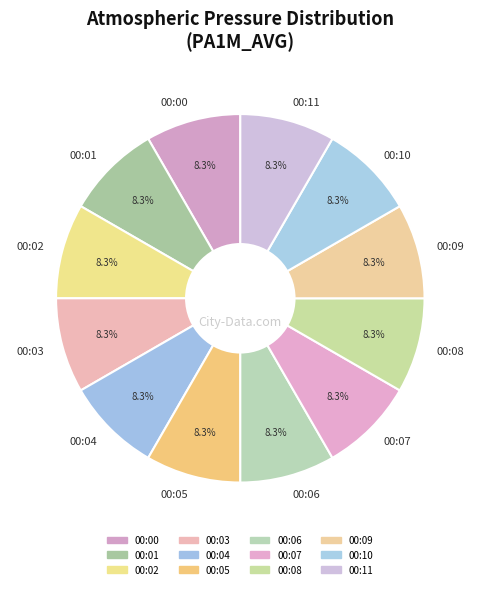

Approximately how many times larger is the value at 00:06 compared to 00:08?

1.0